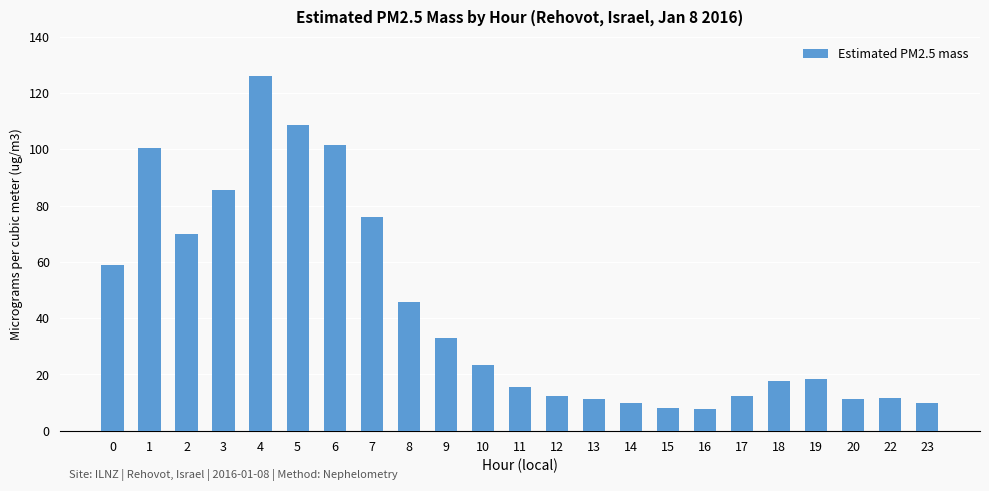

True or false: the data shows 12.4 at 17.

True